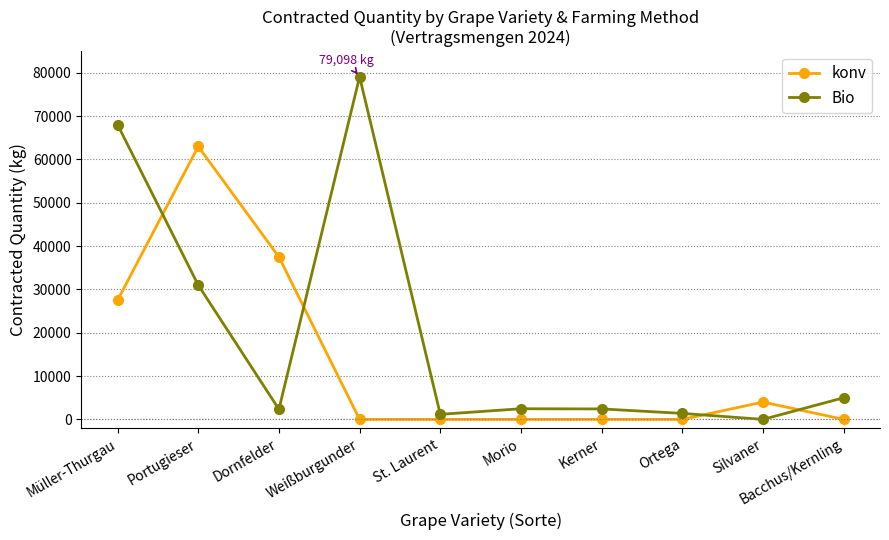

Where is Bio nearest to the value 39549?

Portugieser